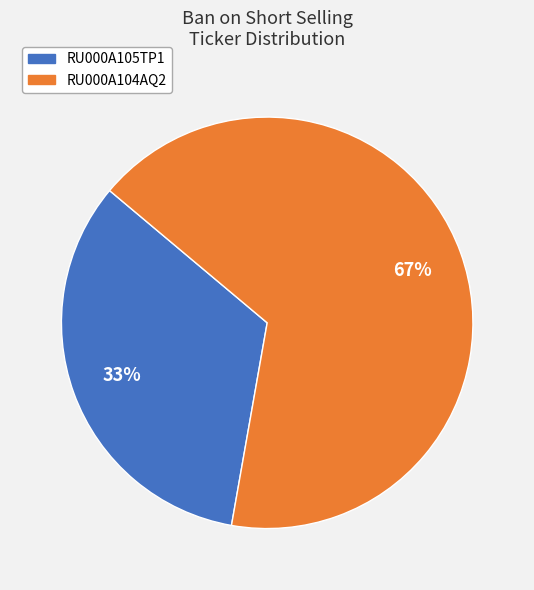

To the nearest percent, what is the average slice percentage?

50%